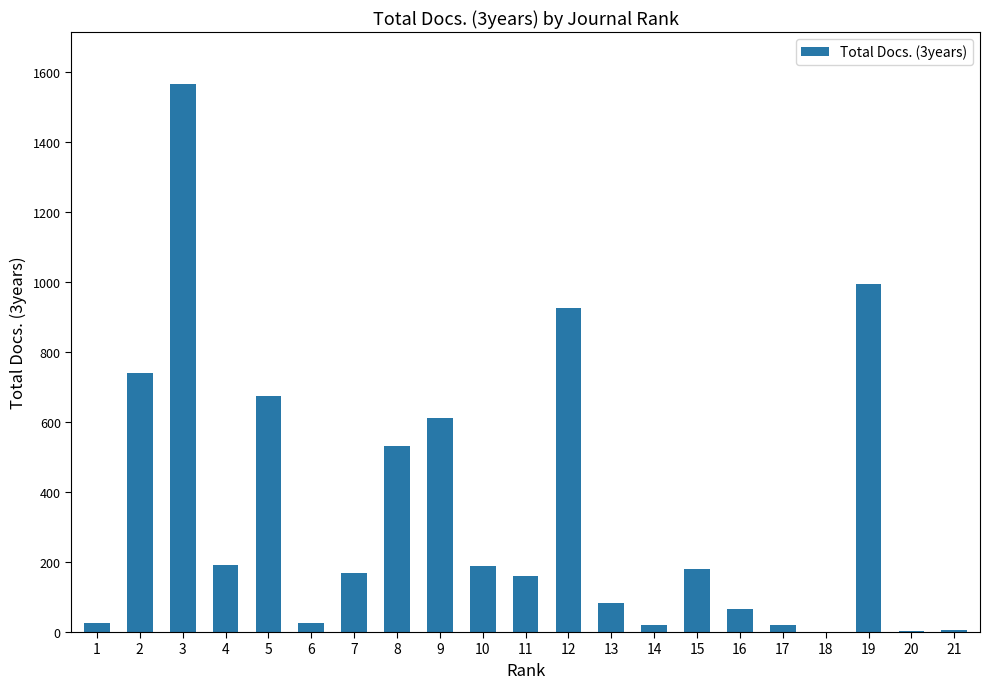

Approximately how many times larger is the value at 4 compared to 5?

0.3